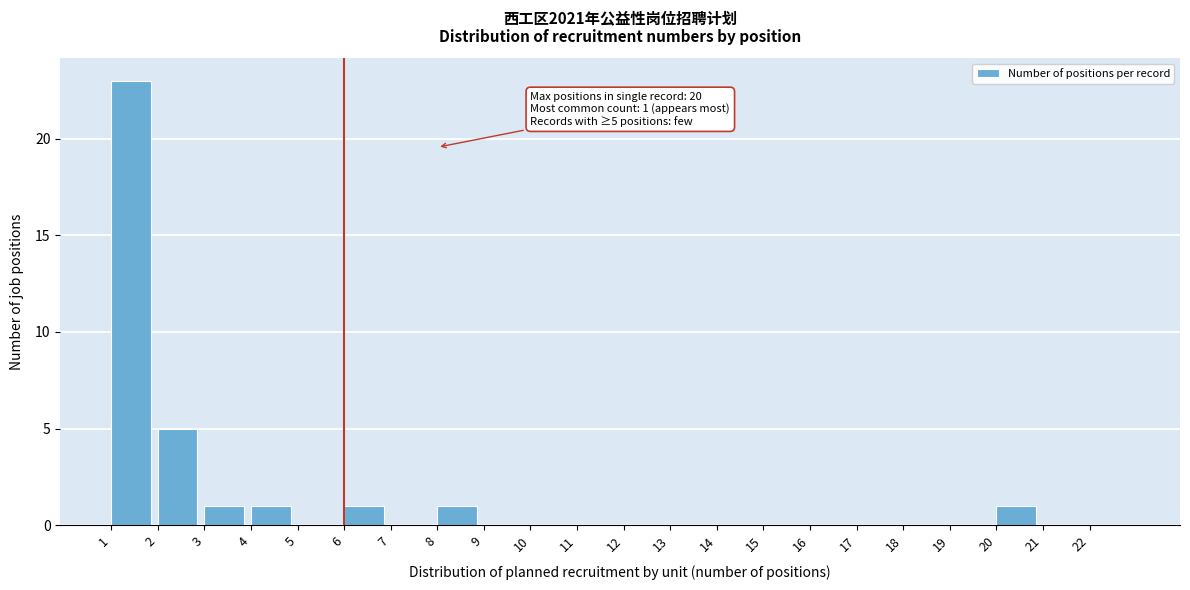

Over which range of the x-axis is the bar tallest?

1 to 2